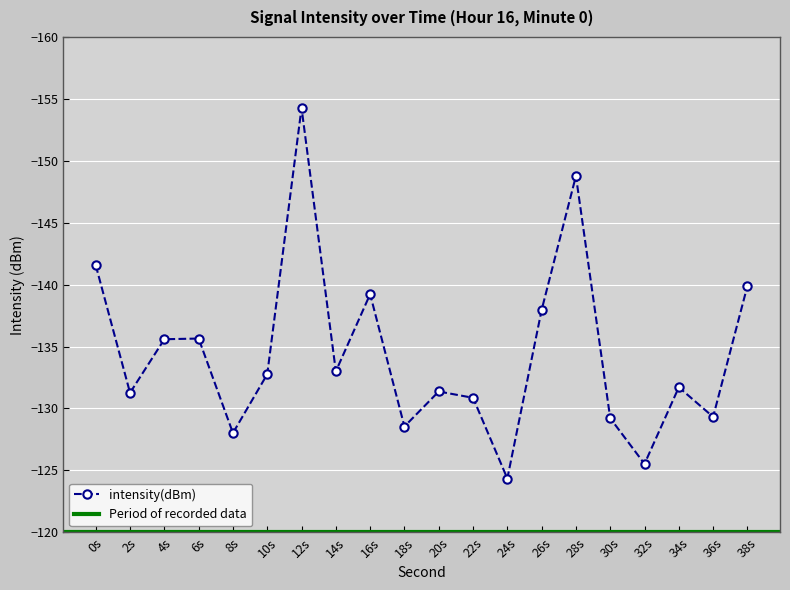

Which category has the highest value in the intensity(dBm) series?

24s